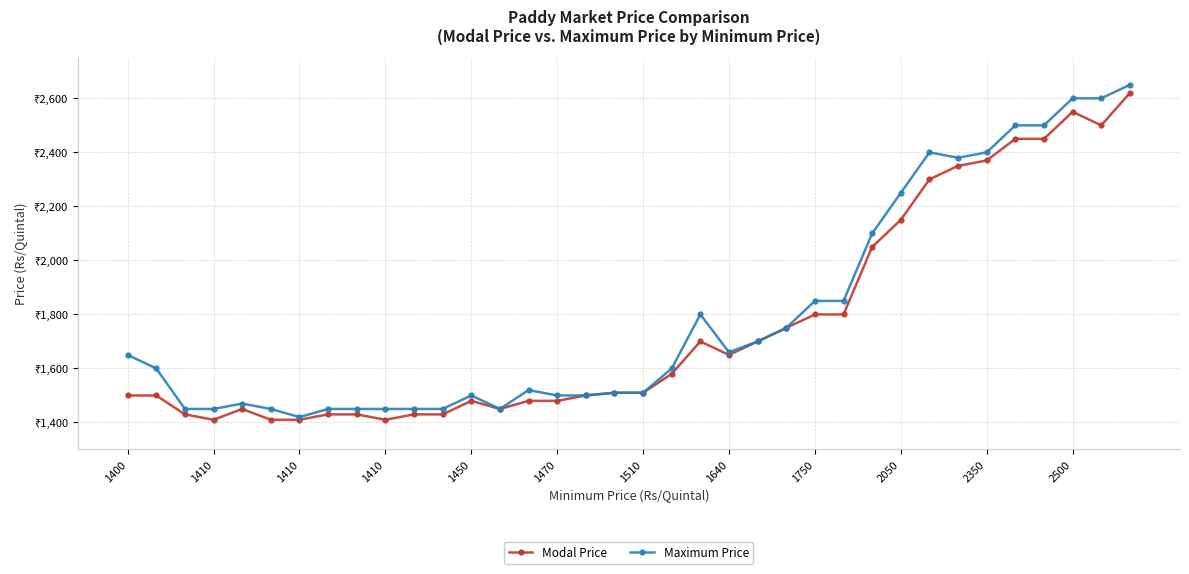

Does the chart have visible grid lines?

Yes